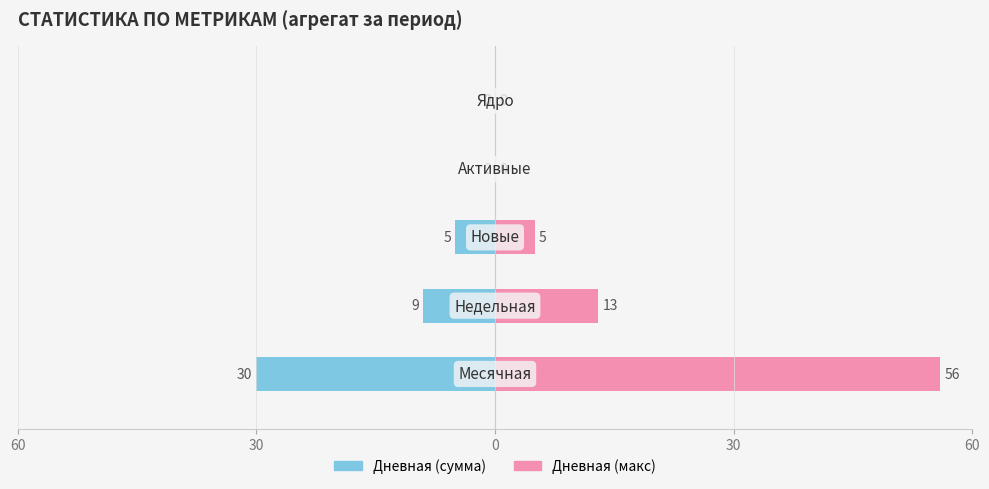

Are the bars horizontal?

Yes